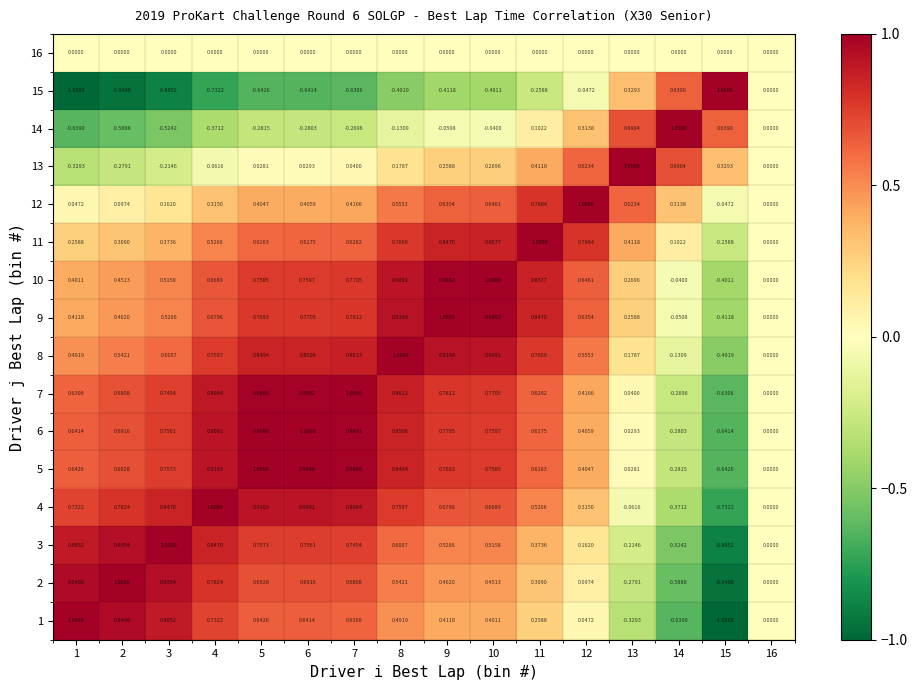

Count the number of data series in this chart.

16